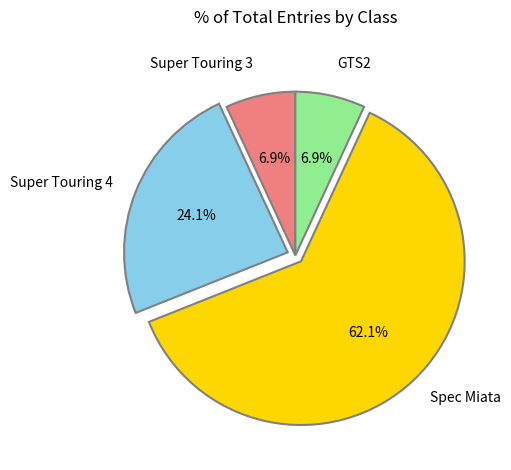

How many slices are in this pie chart?

4